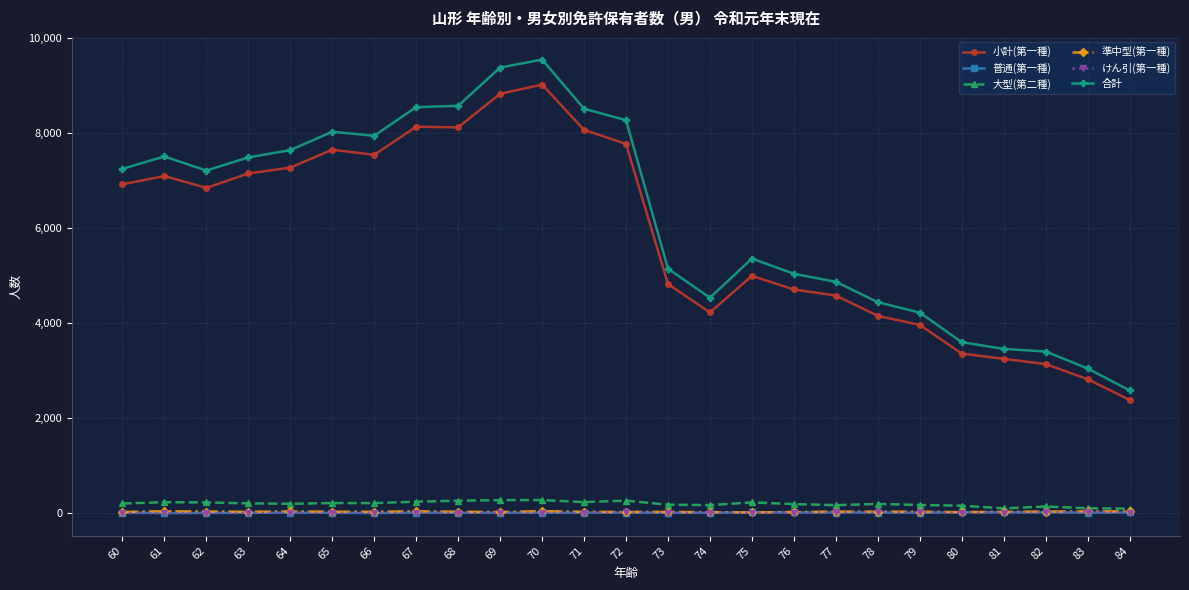

How many lines are shown in the chart?

6